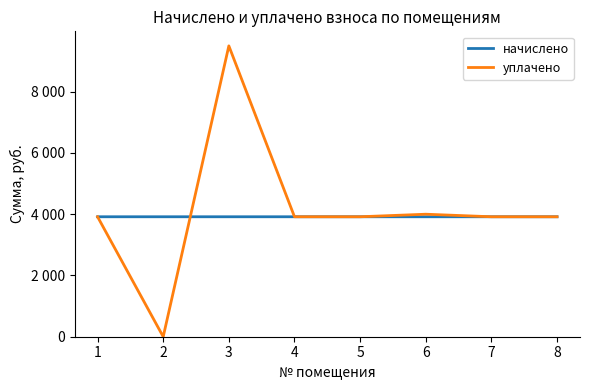

Does the chart display data point markers on the line(s)?

No